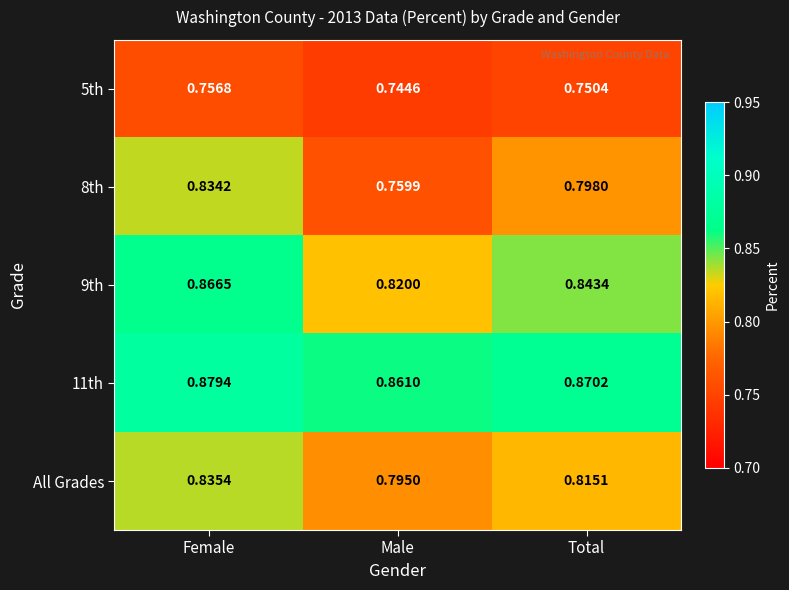

At which category does the chart reach its minimum across all series?

Male